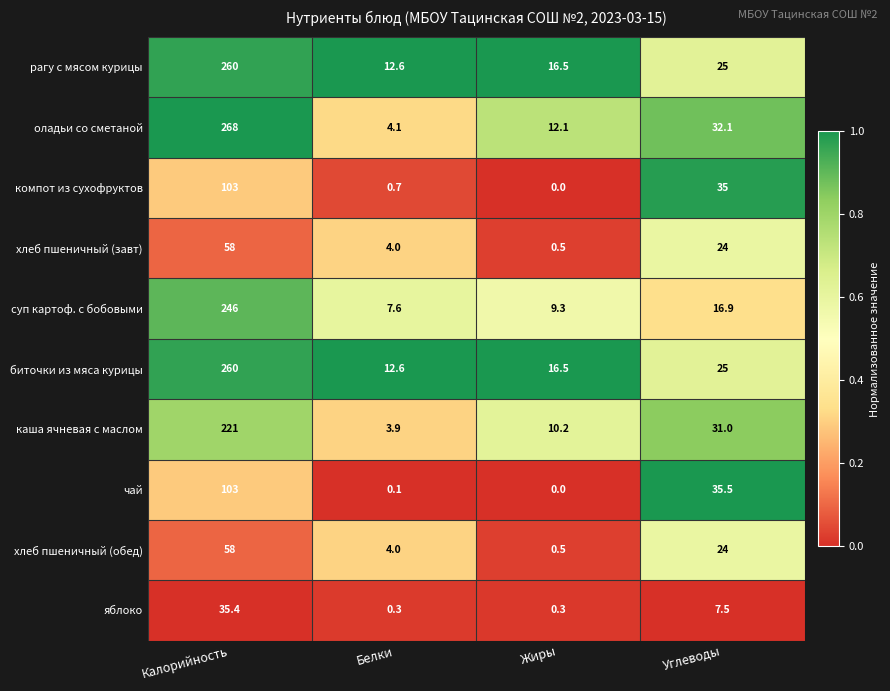

Which series has the largest total across all categories?

оладьи со сметаной